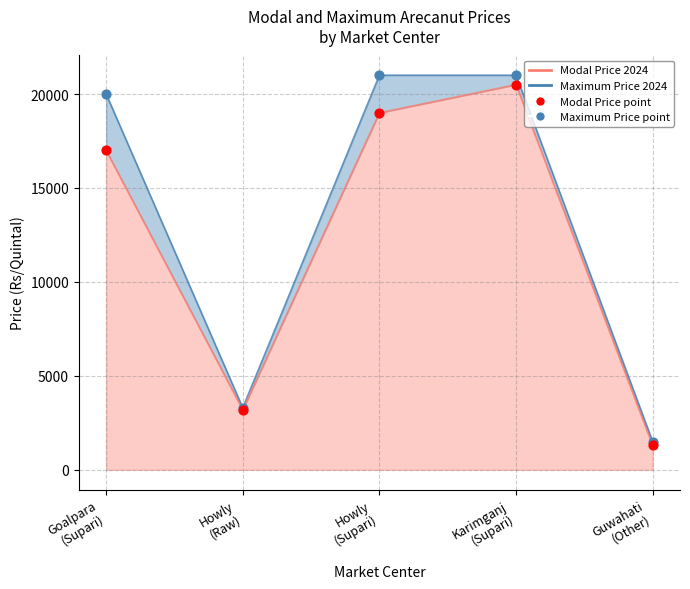

At how many categories does at least one series exceed 19243?

3